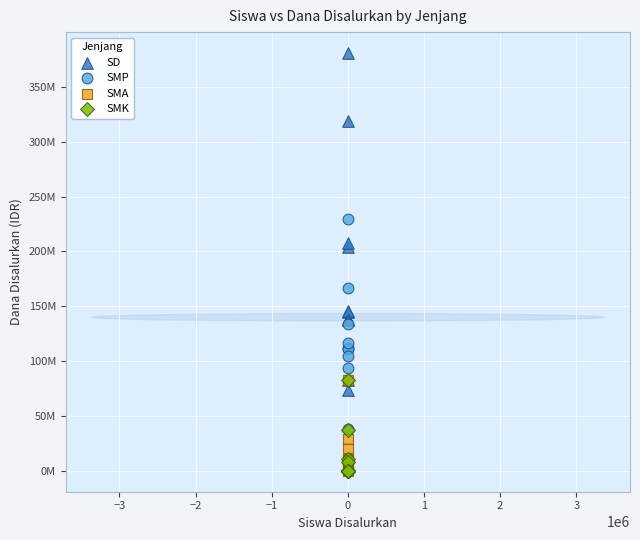

What are all the series names shown in the legend?

SD, SMP, SMA, SMK